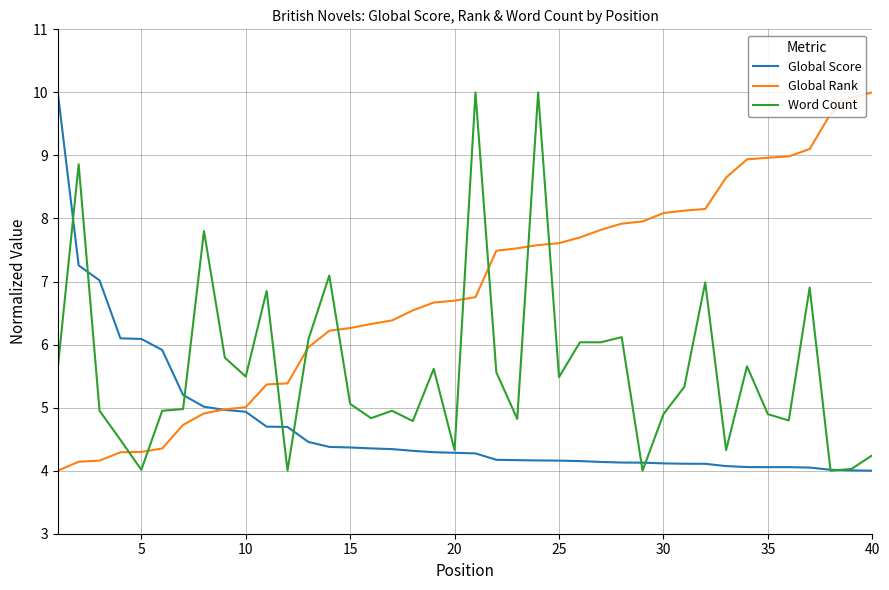

What is the highest value of the Global Rank series?

10.0